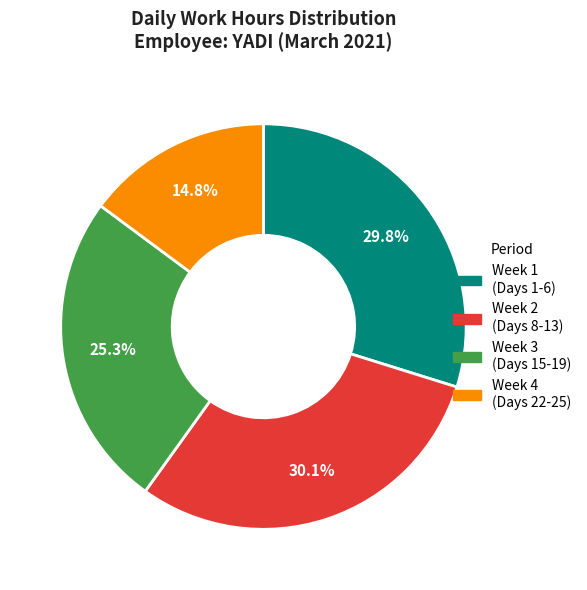

What is the total percentage of Week 4 (Days 22-25) and Week 3 (Days 15-19)?

40.1%